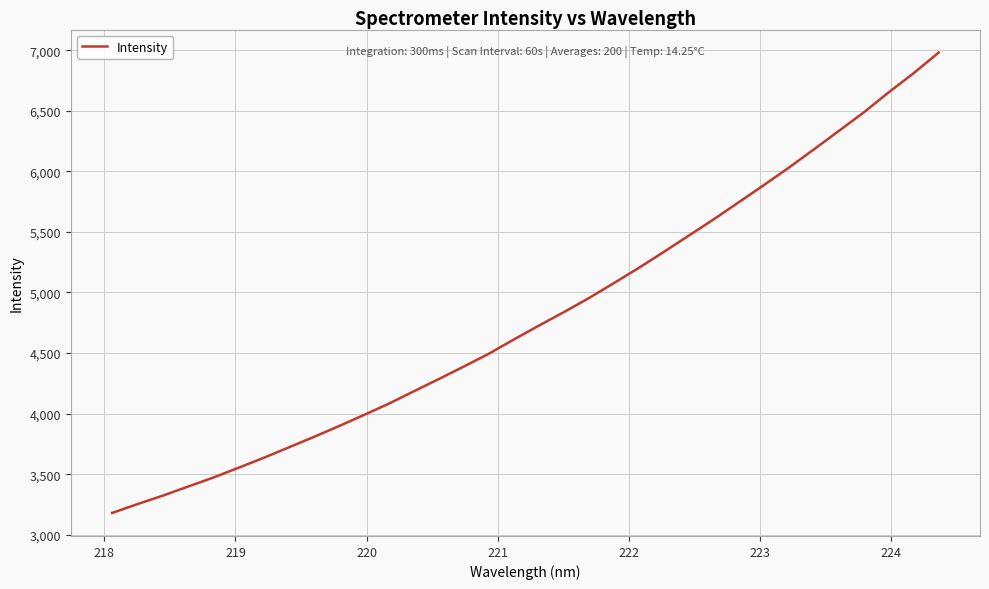

What is the minimum value shown in the chart?

3180.2